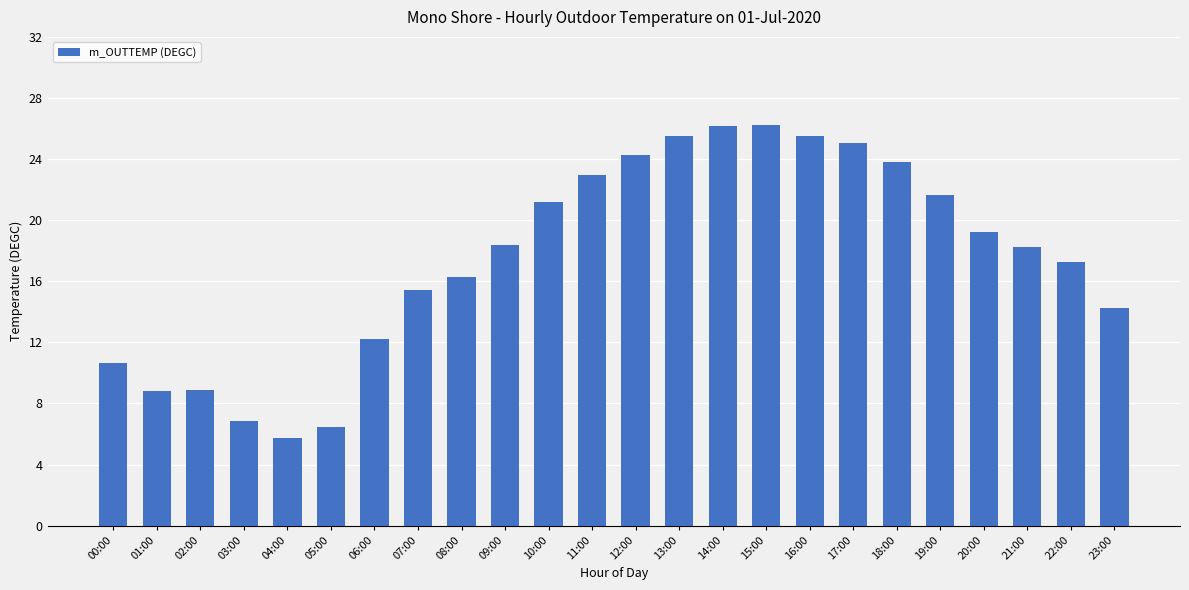

Approximately how many times larger is the value at 13:00 compared to 06:00?

2.1